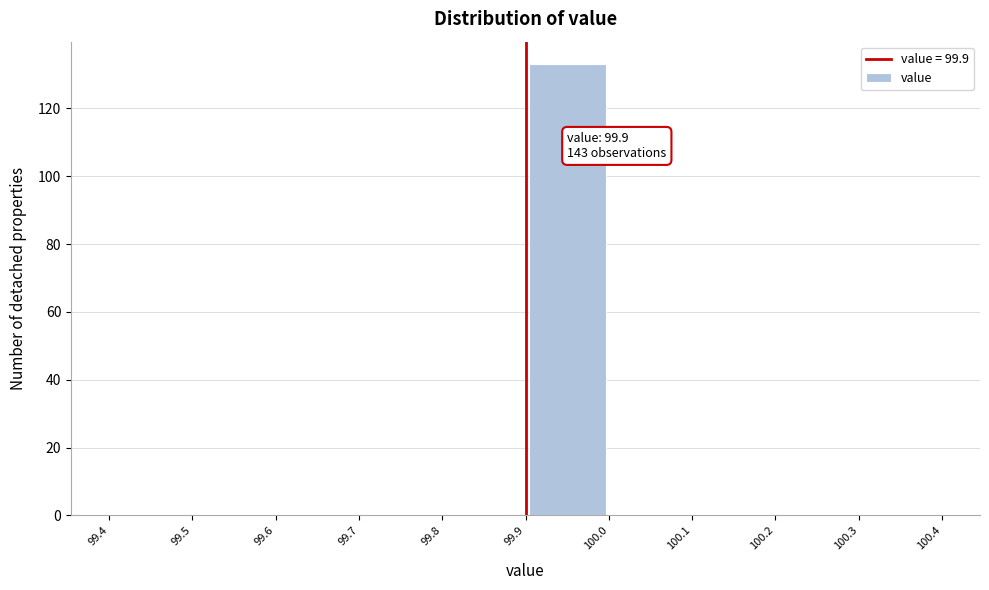

Which range on the x-axis has the tallest bar?

99.9 to 100.0